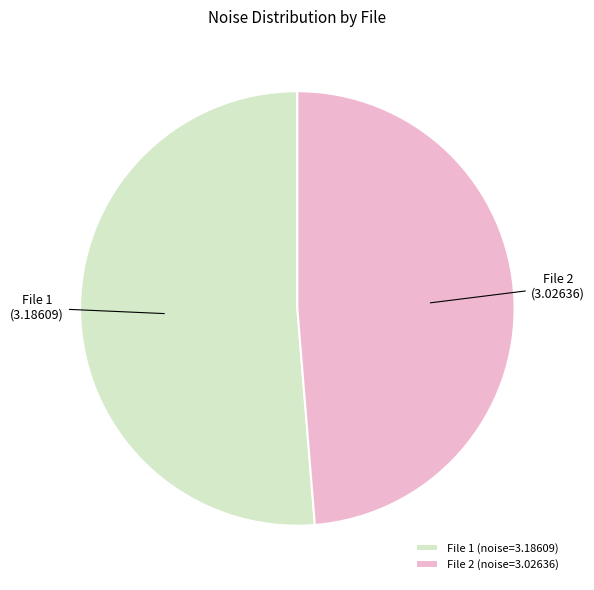

Is File 2 (noise=3.02636) the majority of the pie?

No